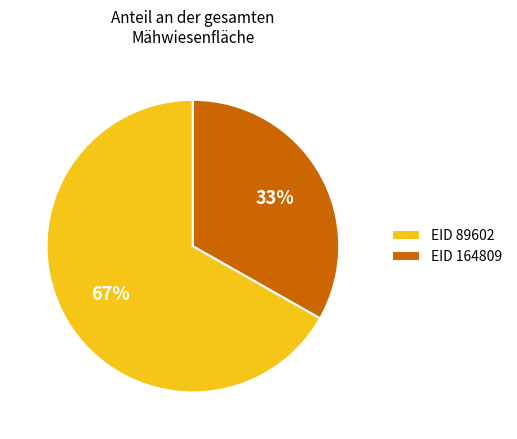

What is the smallest slice in the pie chart?

EID 164809